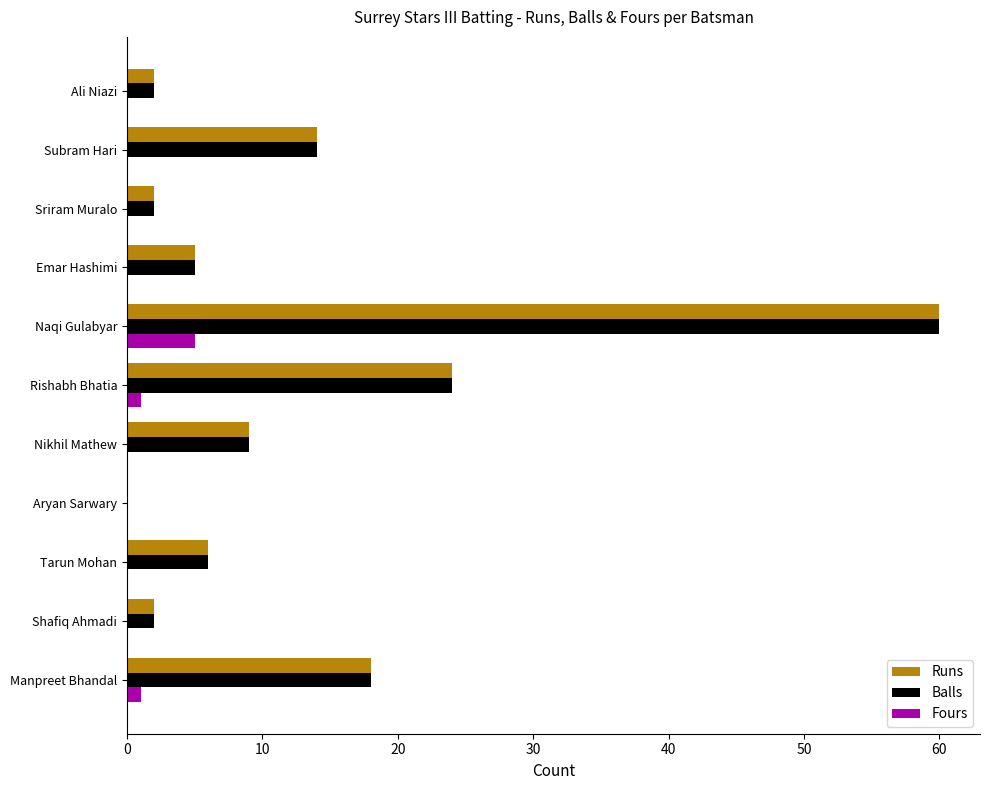

The Fours series shows -3 at Aryan Sarwary. True or false?

False